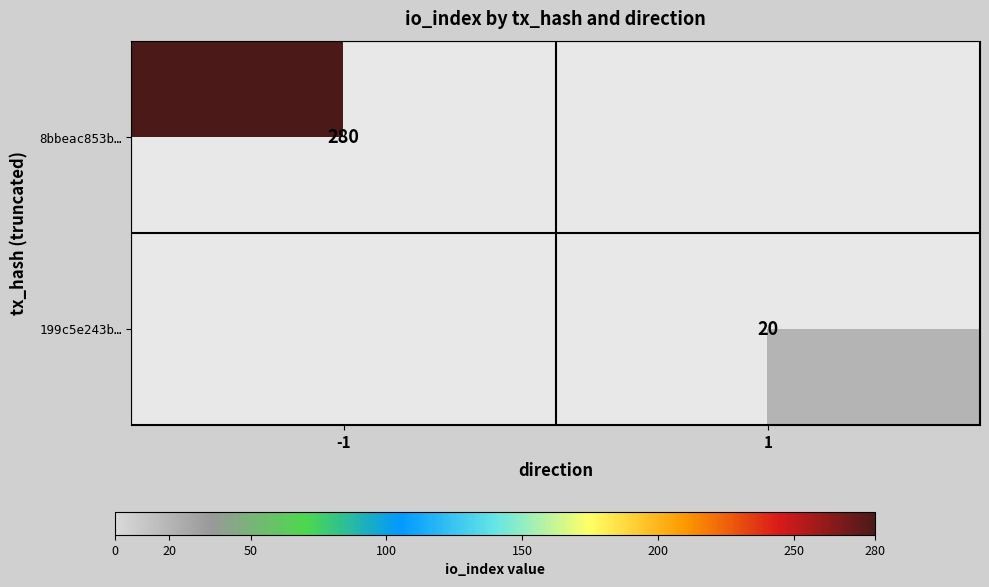

What is the maximum value shown in the chart?

280